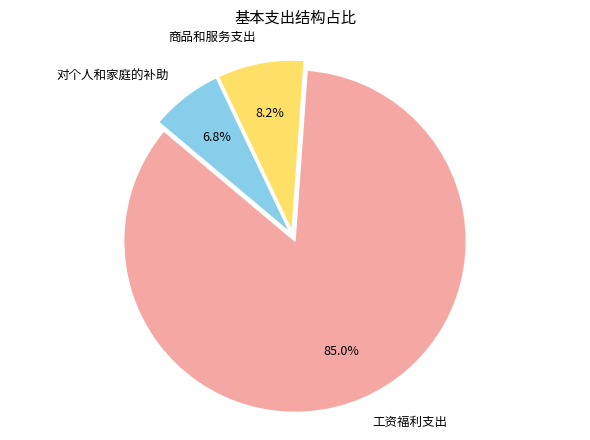

To the nearest percent, what portion does 商品和服务支出 represent?

8%